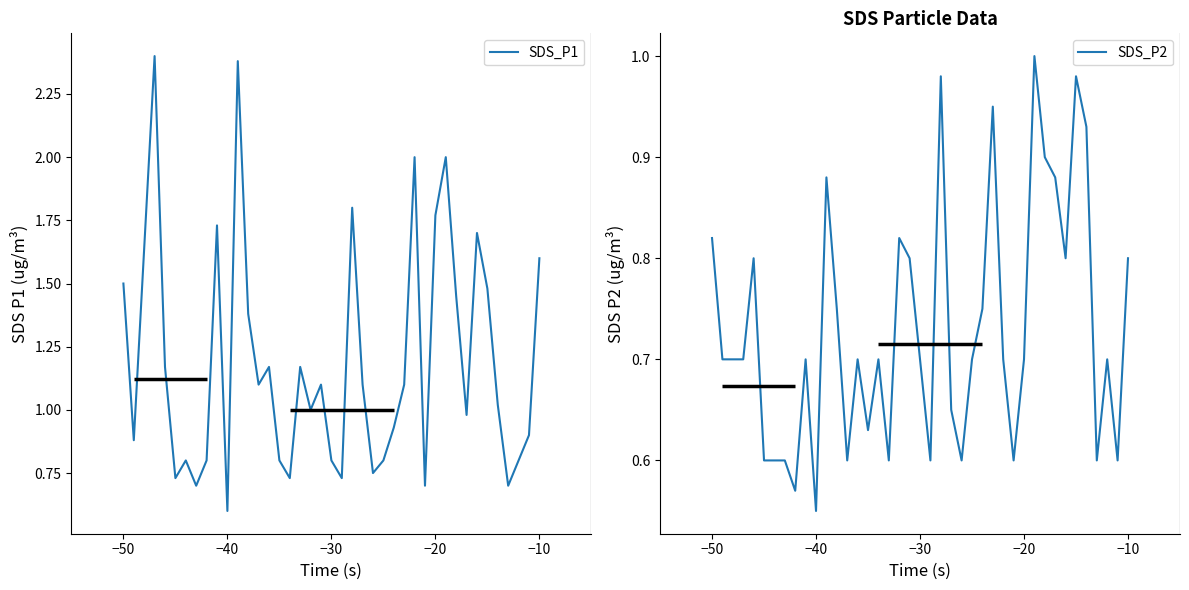

Which category has the lowest value in the SDS_P1 series?

−40